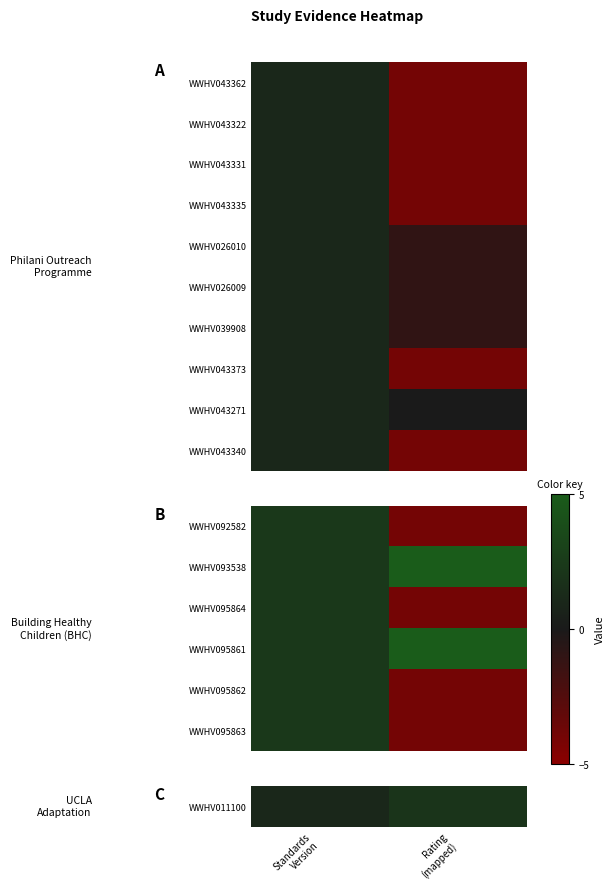

How many values in WWHV043373 are above zero?

1